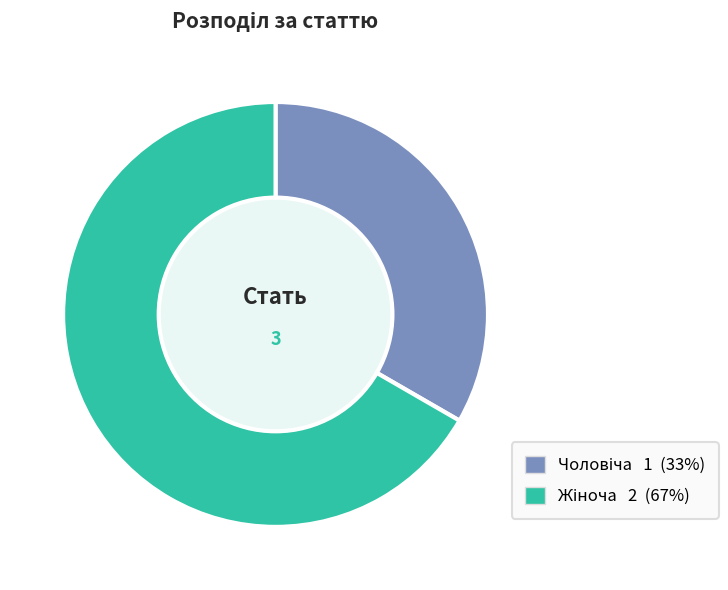

Is there a majority slice in this chart?

Yes